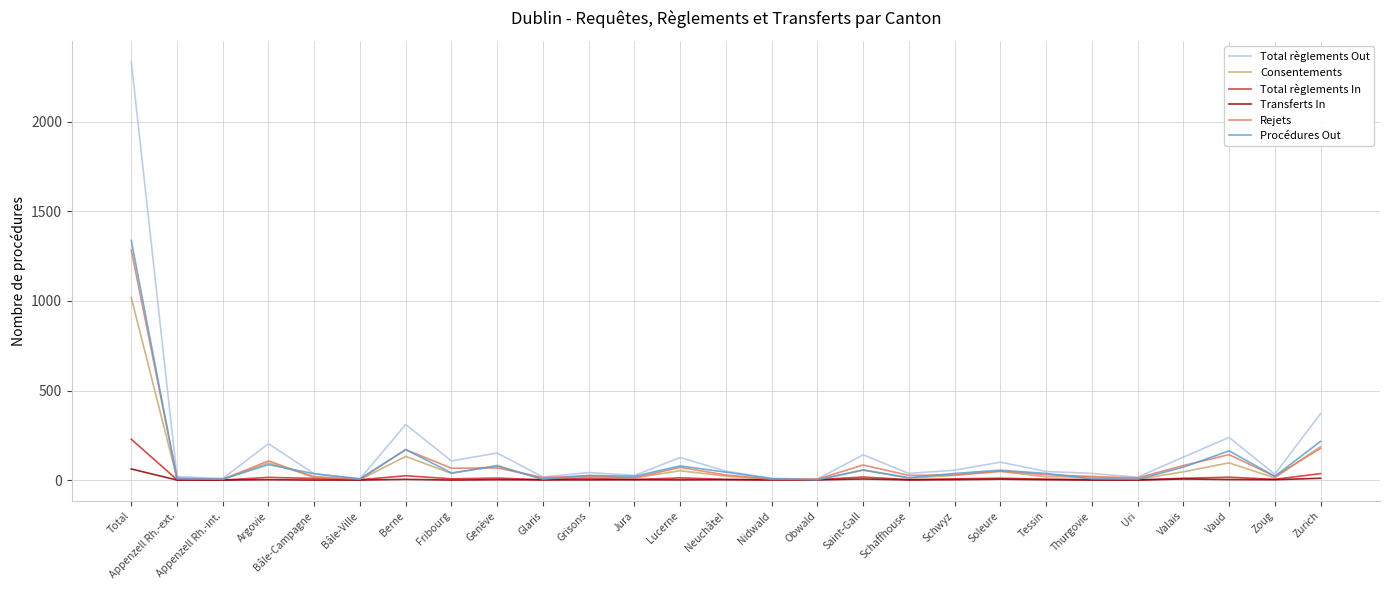

Is it true that Rejets equals 142 at Vaud?

True